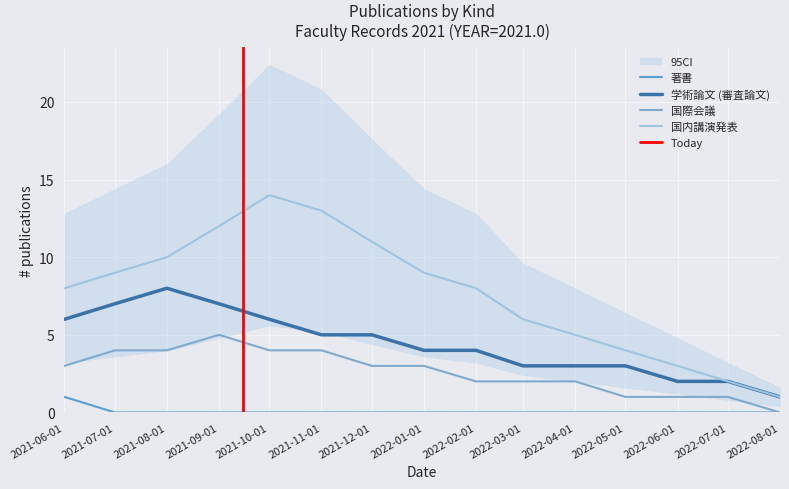

Is the value of 国際会議 at 2021-09-01 greater than the value of 国内講演発表 at 2021-11-01?

No